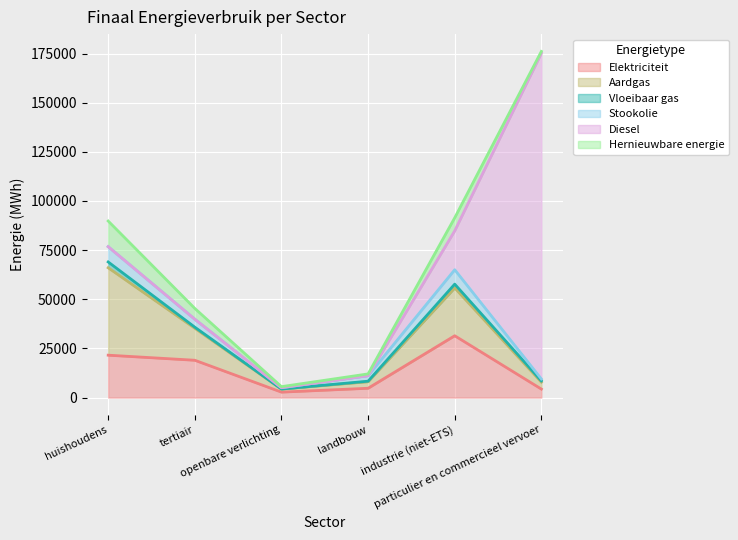

Is it true that Hernieuwbare energie equals 18311.8 at huishoudens?

False